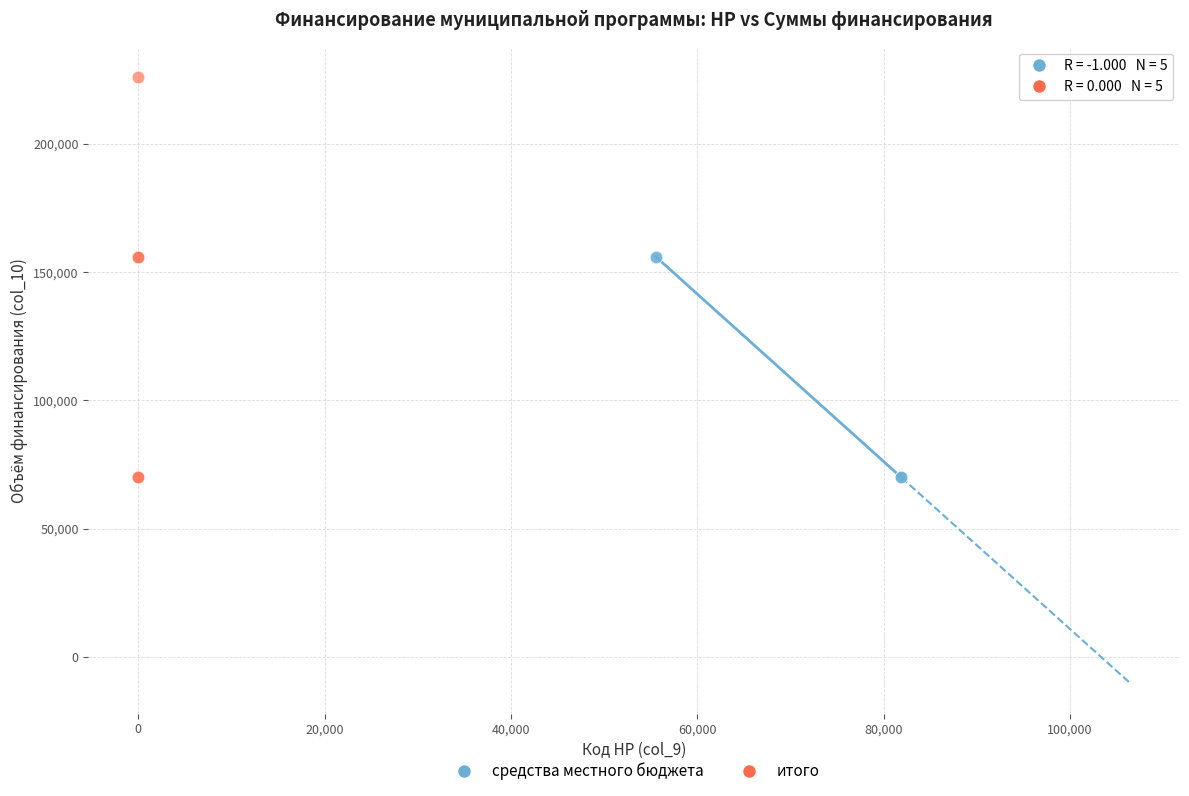

Which series has the widest spread of Y values?

итого